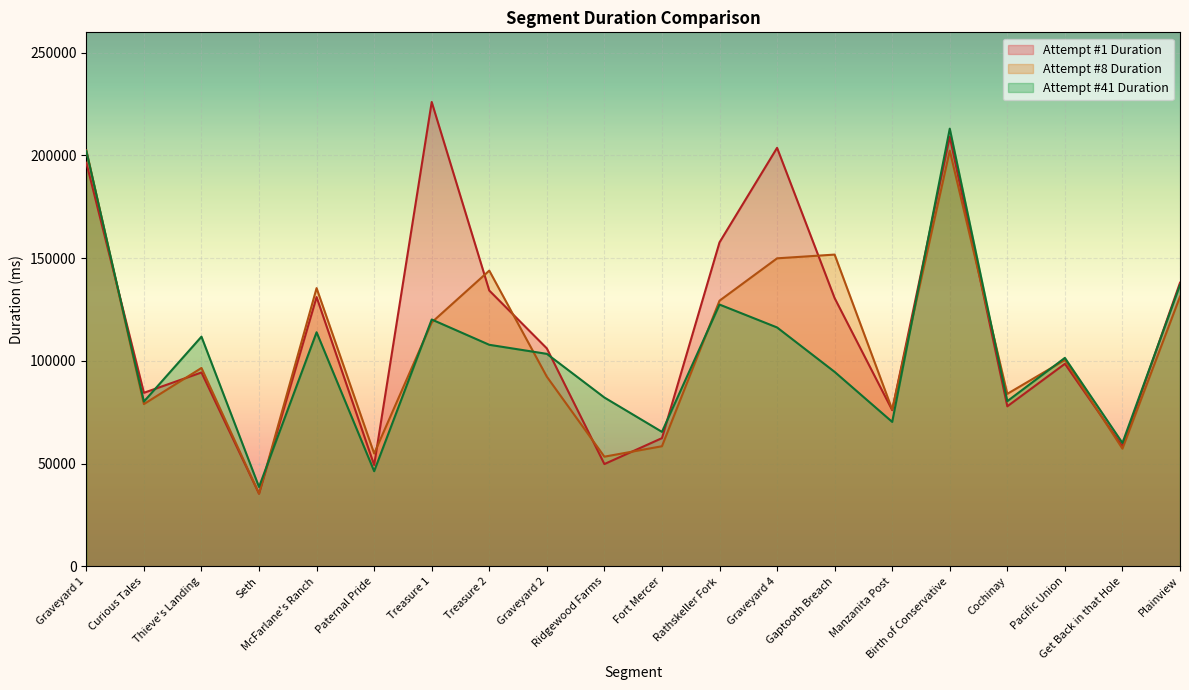

True or false: Attempt #41 Duration has more than 1 points higher than both neighbors.

True